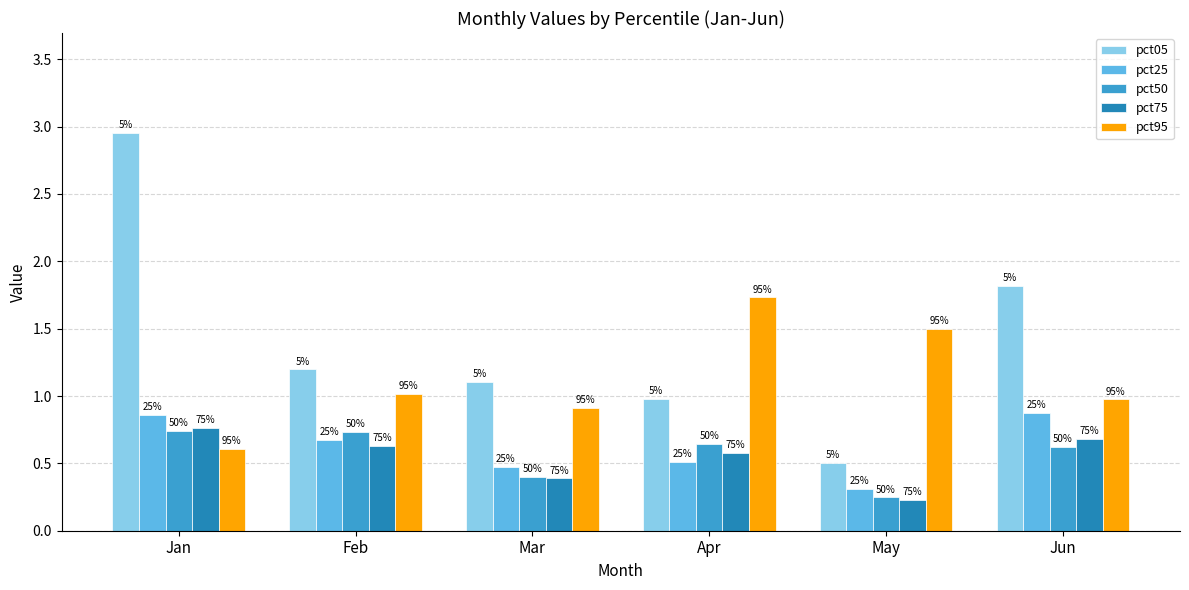

How many bars are there in each group?

5